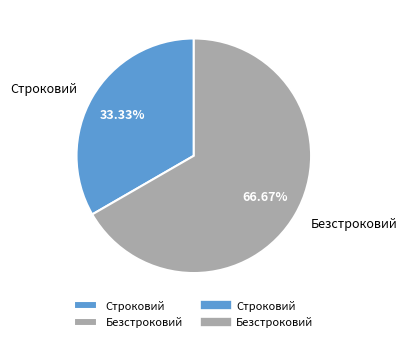

Is it true that Строковий is 44% of the pie?

False